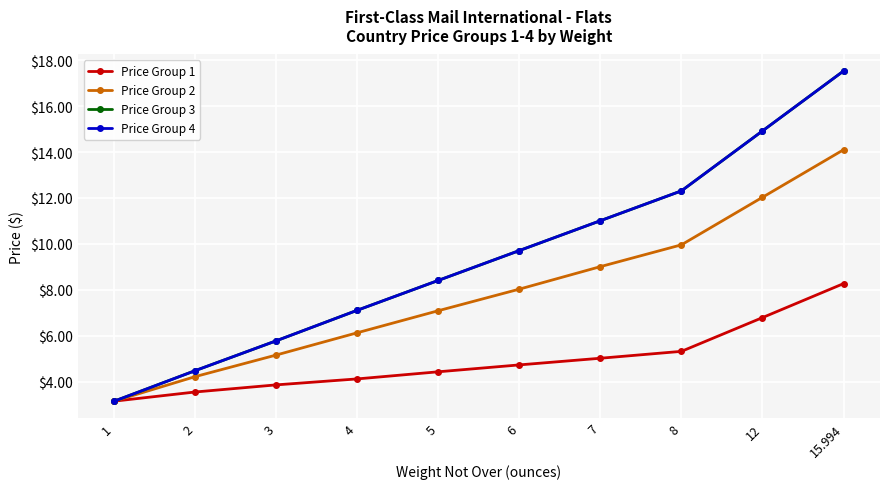

Reading left to right, extract all data points from this chart.

Price Group 1: 1=3.1	2=3.5	3=3.9	4=4.1	5=4.4	6=4.7	7=5.0	8=5.3	12=6.8	15.994=8.3
Price Group 2: 1=3.1	2=4.2	3=5.2	4=6.1	5=7.1	6=8.0	7=9.0	8=10.0	12=12.0	15.994=14.1
Price Group 3: 1=3.1	2=4.5	3=5.8	4=7.1	5=8.4	6=9.7	7=11.0	8=12.3	12=14.9	15.994=17.5
Price Group 4: 1=3.1	2=4.5	3=5.8	4=7.1	5=8.4	6=9.7	7=11.0	8=12.3	12=14.9	15.994=17.5